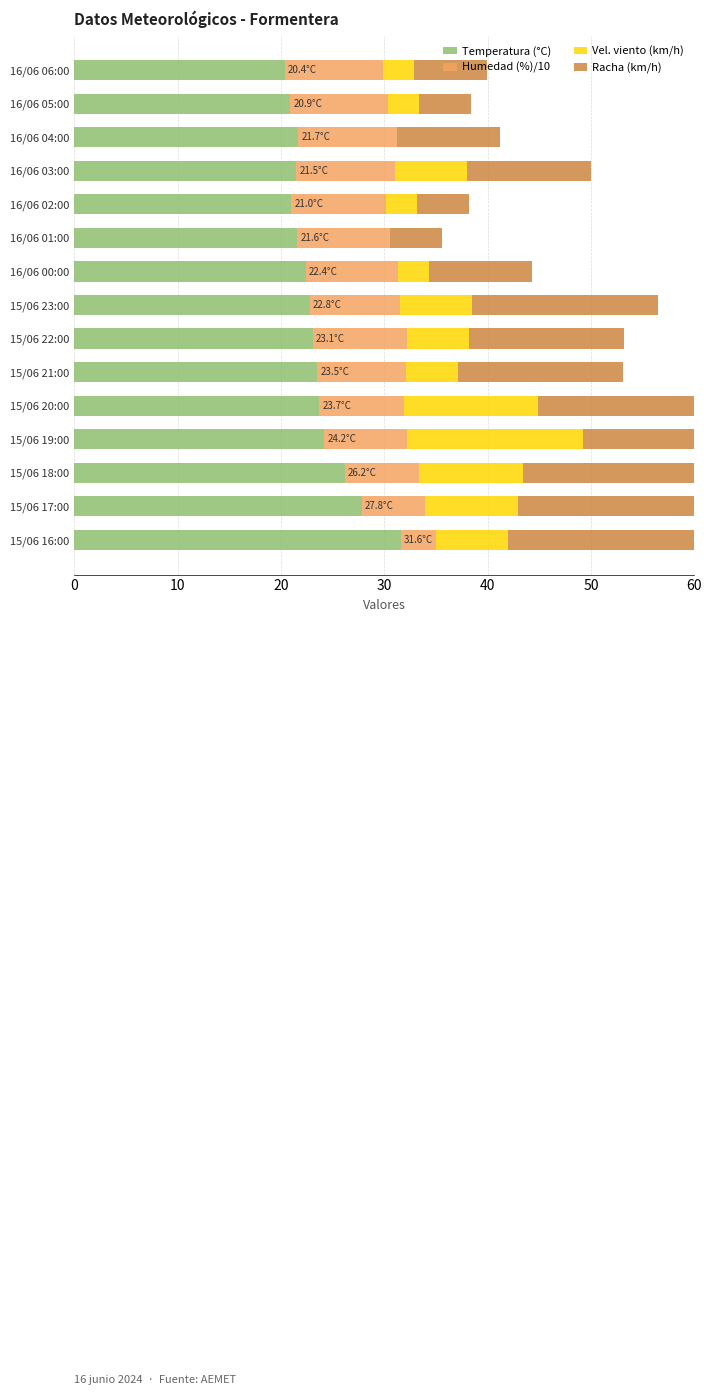

The value of Racha (km/h) at 15/06 22:00 is 15.0. True or false?

True